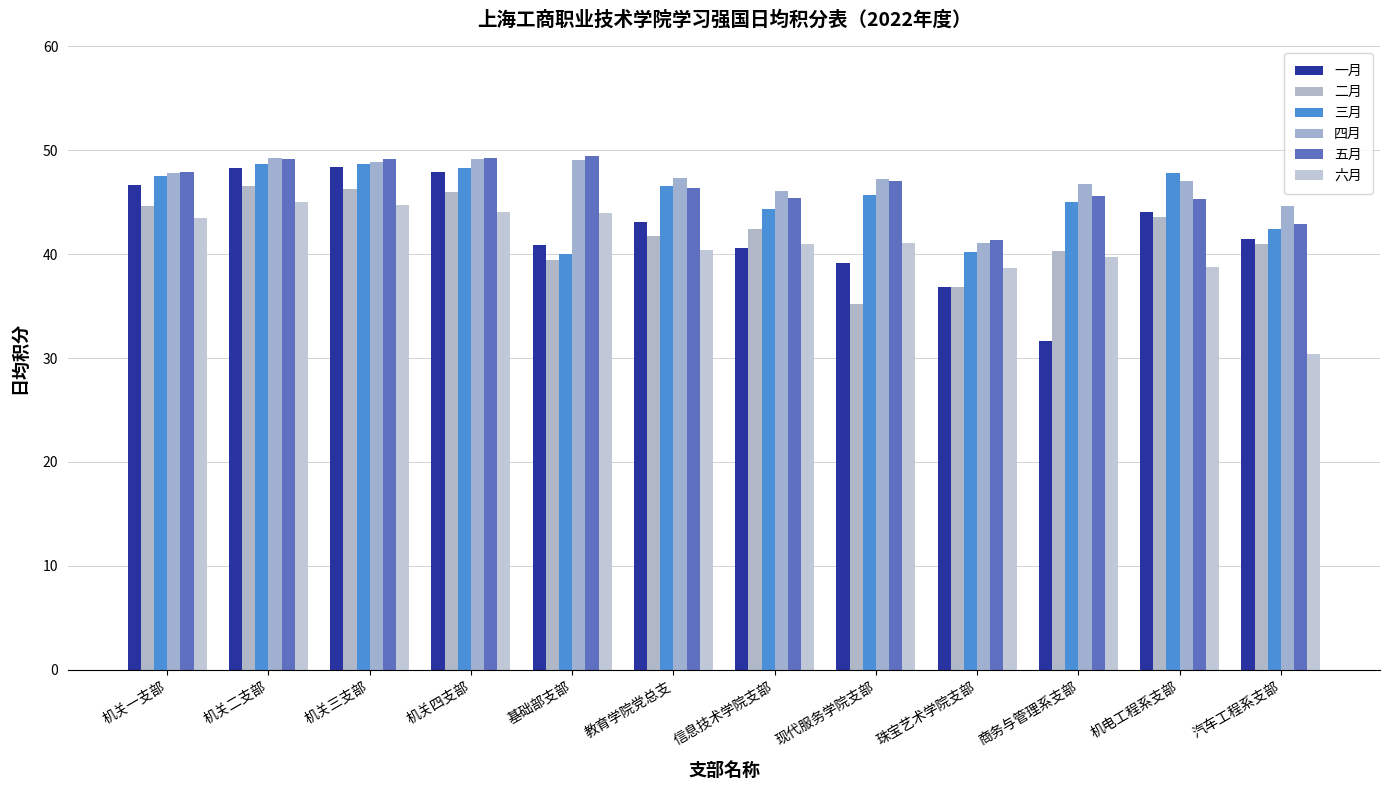

Which category has the highest value in the 二月 series?

机关二支部